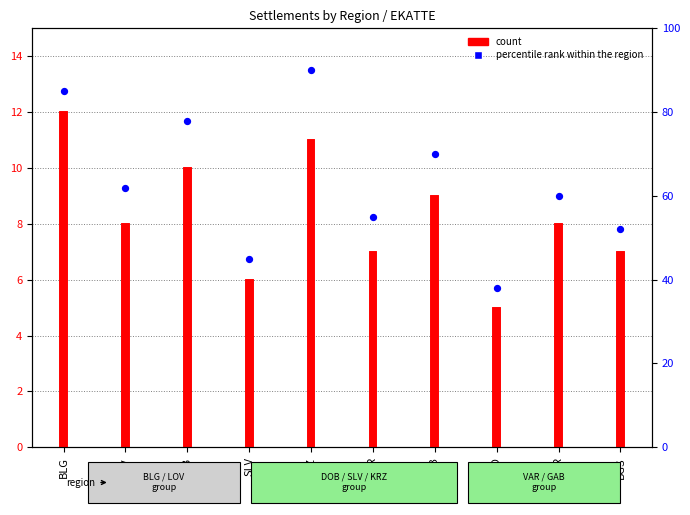

Which series reaches the minimum Y coordinate?

count